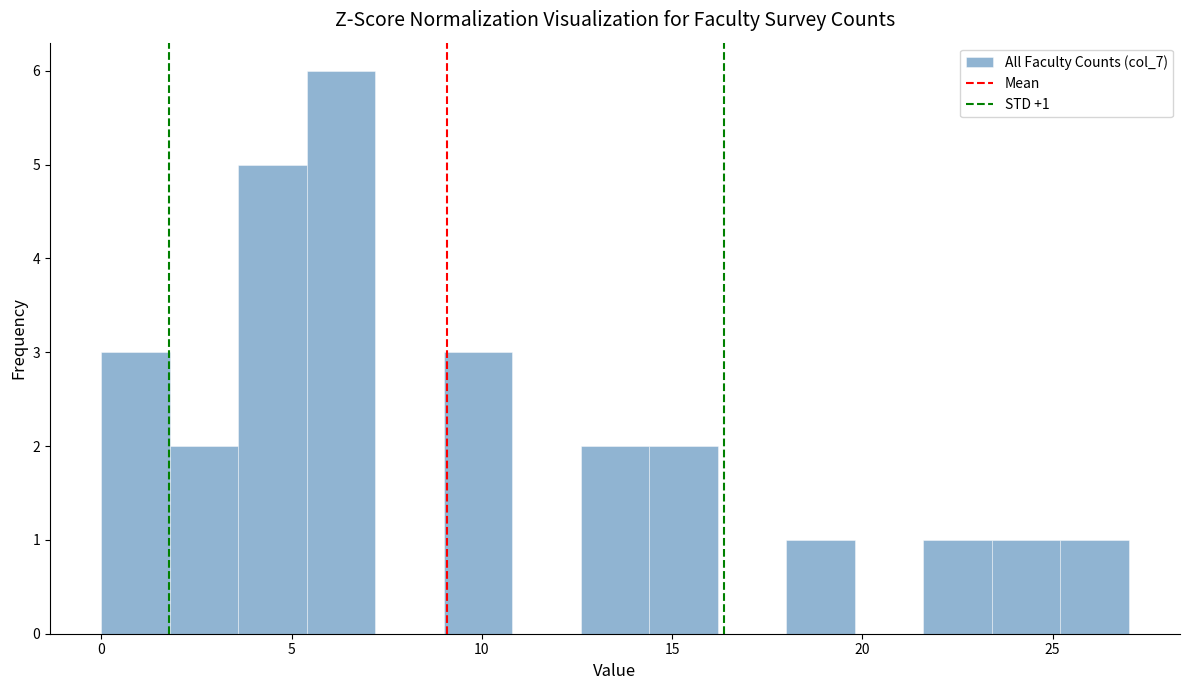

Read against the x-axis, roughly where is the centre of the tallest bar?

6.5